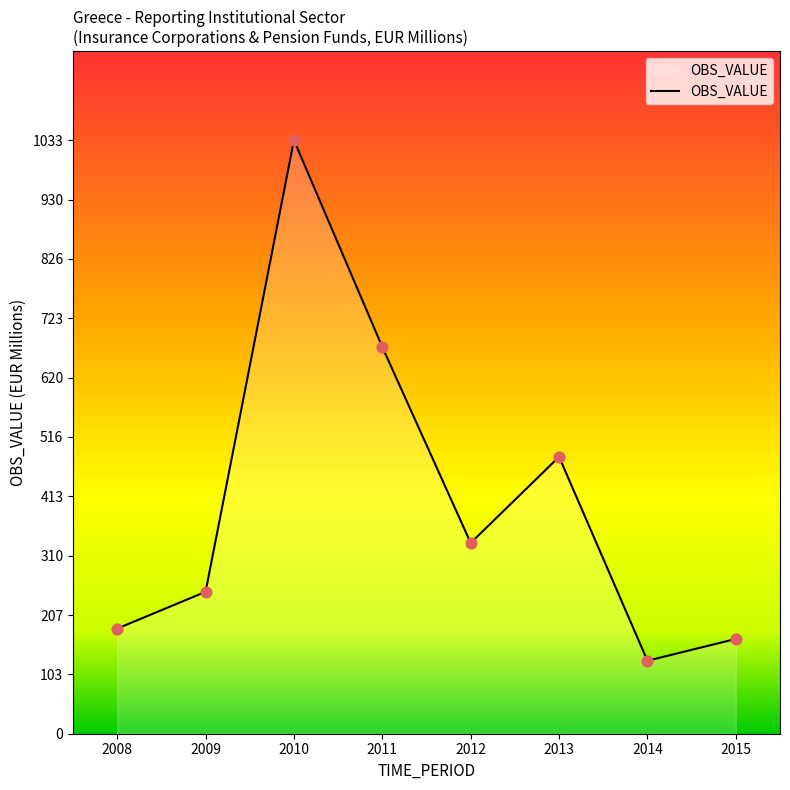

Which has a higher value, 2008 or 2011?

2011